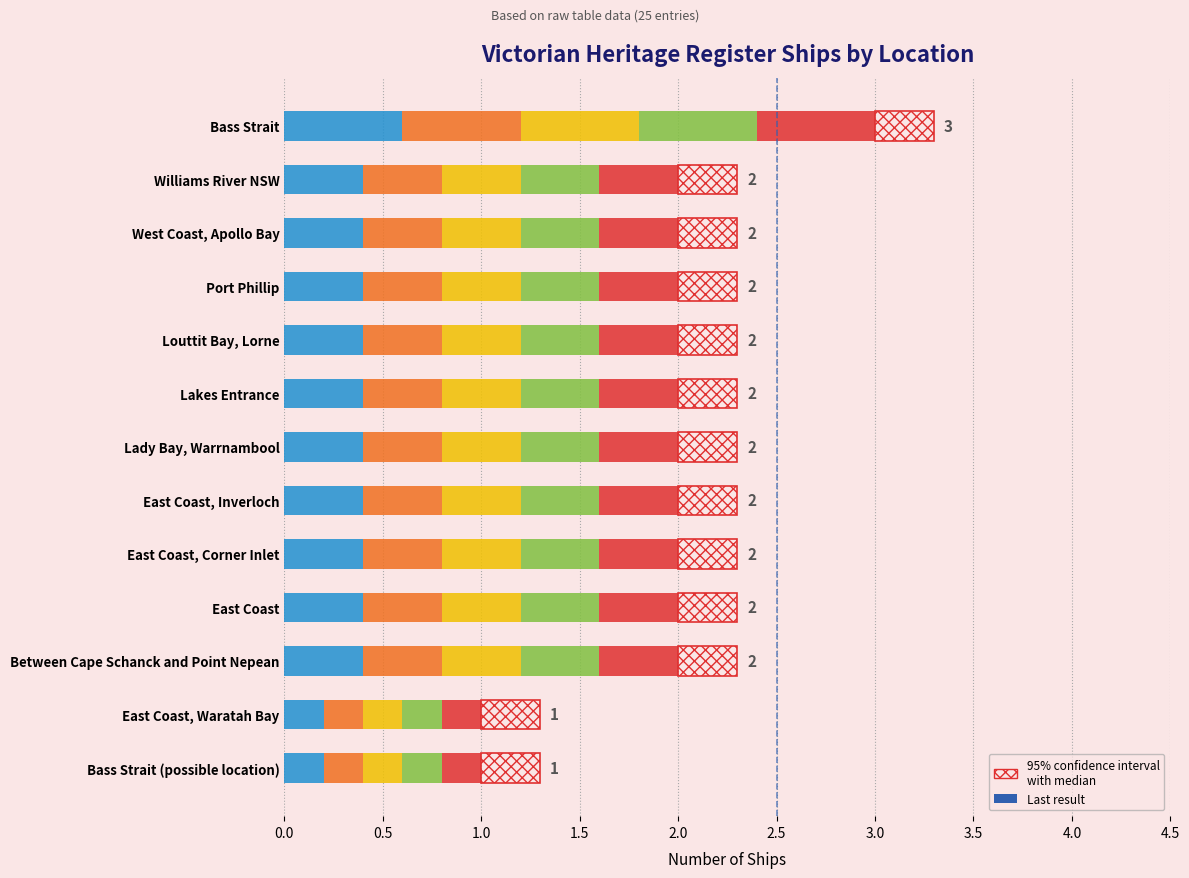

List the labels in order of value, smallest first.

East Coast, Waratah Bay, Bass Strait (possible location), East Coast, West Coast, Apollo Bay, Port Phillip, Lady Bay, Warrnambool, Lakes Entrance, Between Cape Schanck and Point Nepean, Williams River NSW, Louttit Bay, Lorne, East Coast, Inverloch, East Coast, Corner Inlet, Bass Strait